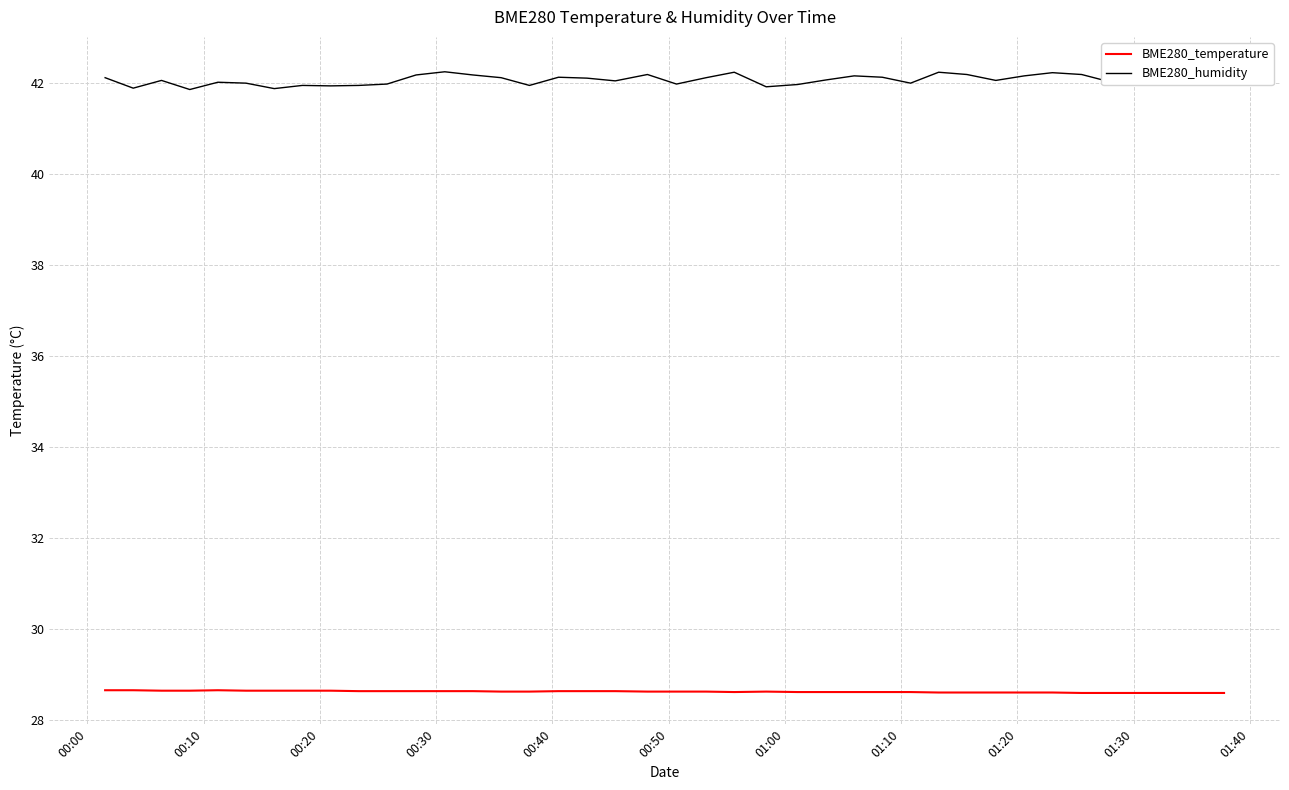

What is the minimum value for BME280_temperature?

28.6